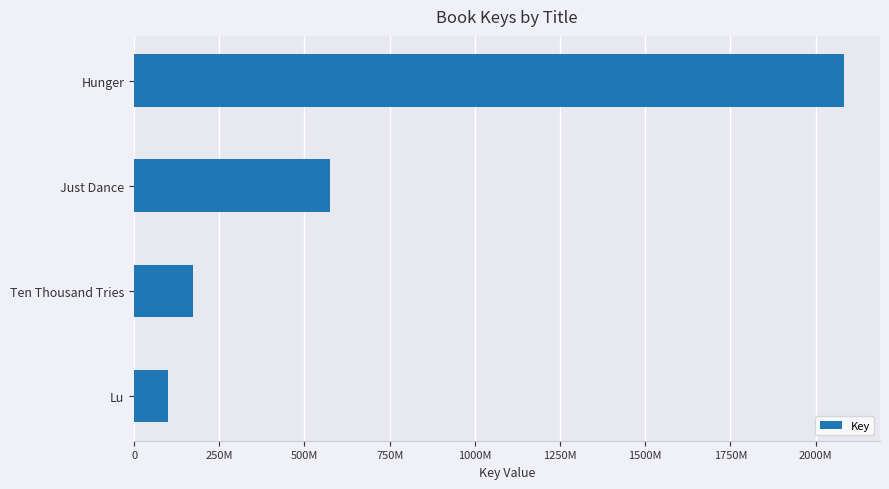

Does the chart contain stacked bars?

No